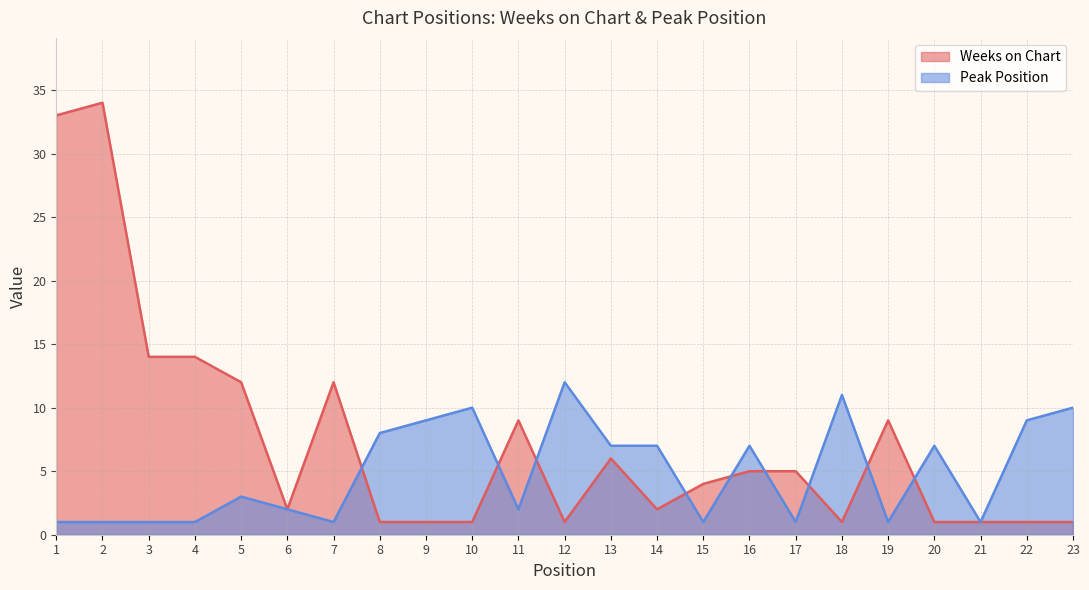

How many data points does each series have?

23